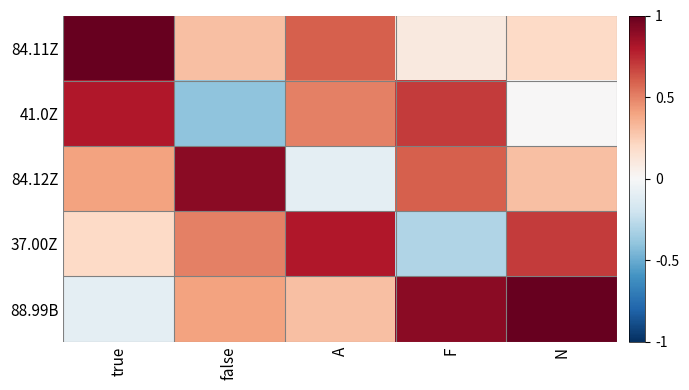

Reading left to right, list all the values displayed in this chart.

84.11Z: true=1.0	false=0.3	A=0.6	F=0.1	N=0.2
41.0Z: true=0.8	false=-0.4	A=0.5	F=0.7	N=0.0
84.12Z: true=0.4	false=0.9	A=-0.1	F=0.6	N=0.3
37.00Z: true=0.2	false=0.5	A=0.8	F=-0.3	N=0.7
88.99B: true=-0.1	false=0.4	A=0.3	F=0.9	N=1.0